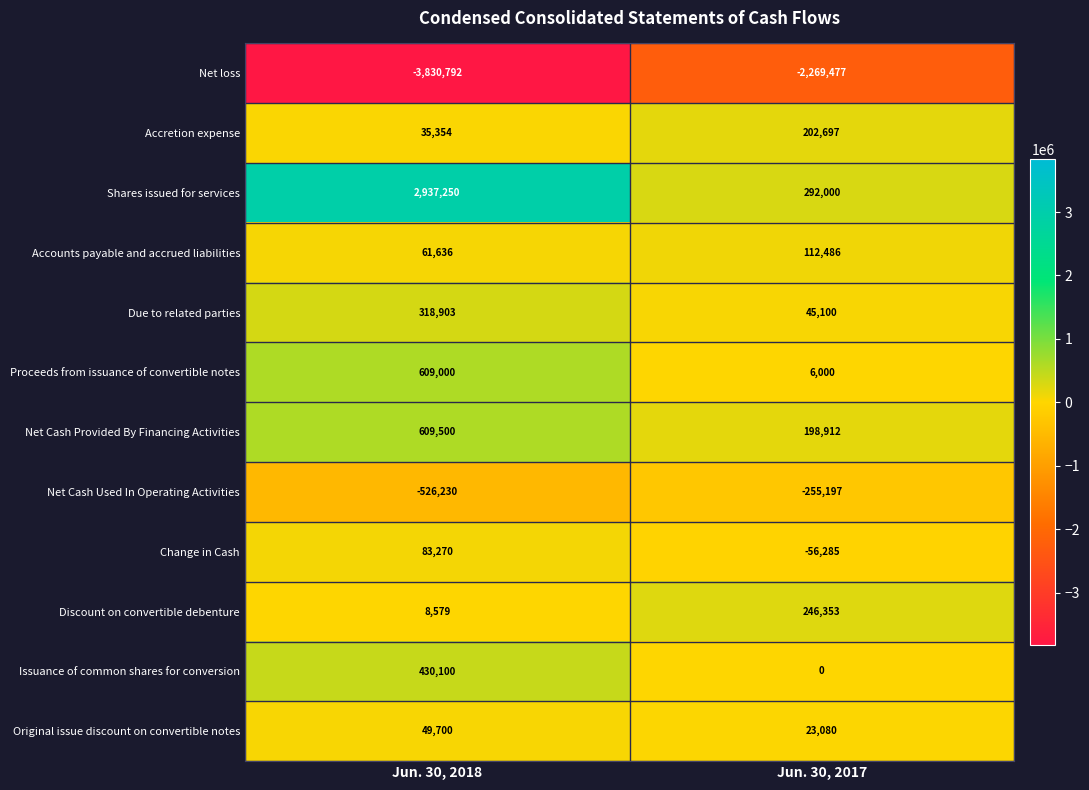

Reading left to right, what are all the values shown in this chart?

Net loss: -3830792	-2269477
Accretion expense: 35354	202697
Shares issued for services: 2937250	292000
Accounts payable and accrued liabilities: 61636	112486
Due to related parties: 318903	45100
Proceeds from issuance of convertible notes: 609000	6000
Net Cash Provided By Financing Activities: 609500	198912
Net Cash Used In Operating Activities: -526230	-255197
Change in Cash: 83270	-56285
Discount on convertible debenture: 8579	246353
Issuance of common shares for conversion: 430100	0
Original issue discount on convertible notes: 49700	23080